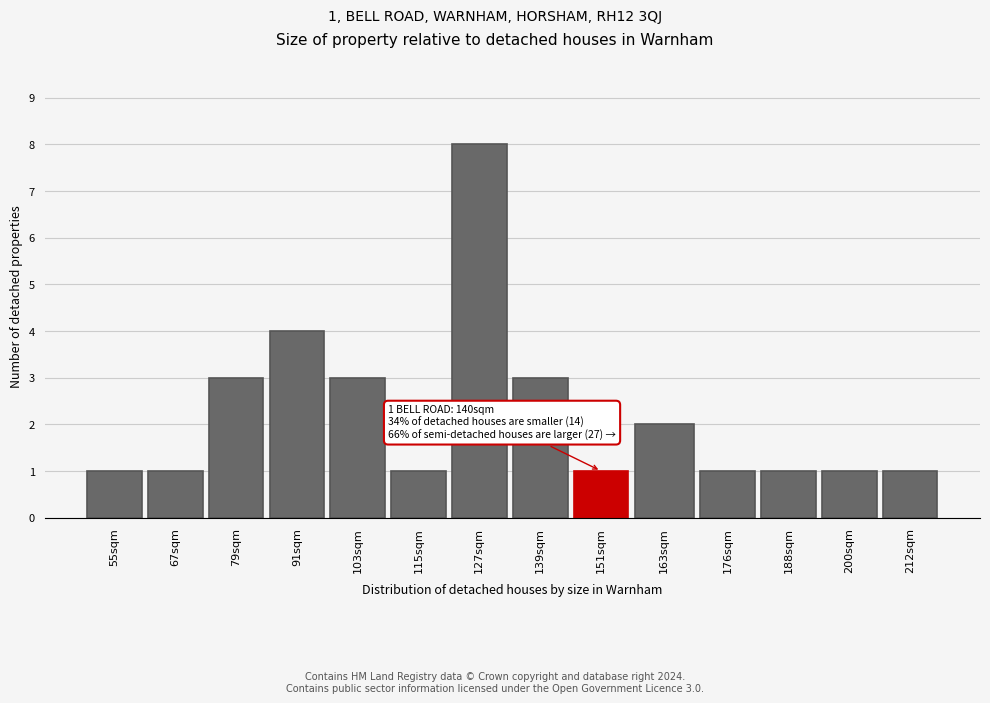

Reading left to right, list all the values displayed in this chart.

1	1	3	4	3	1	8	3	1	2	1	1	1	1